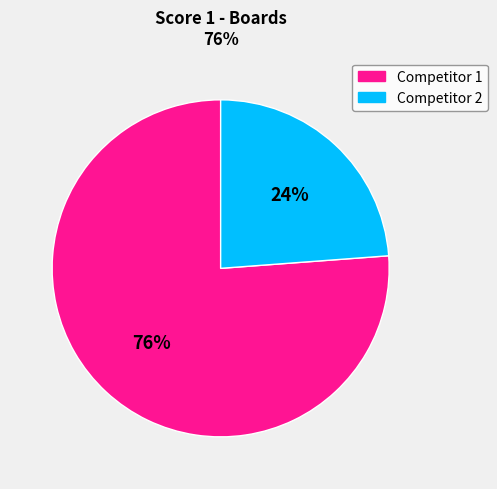

To the nearest percent, what is the average slice percentage?

50%